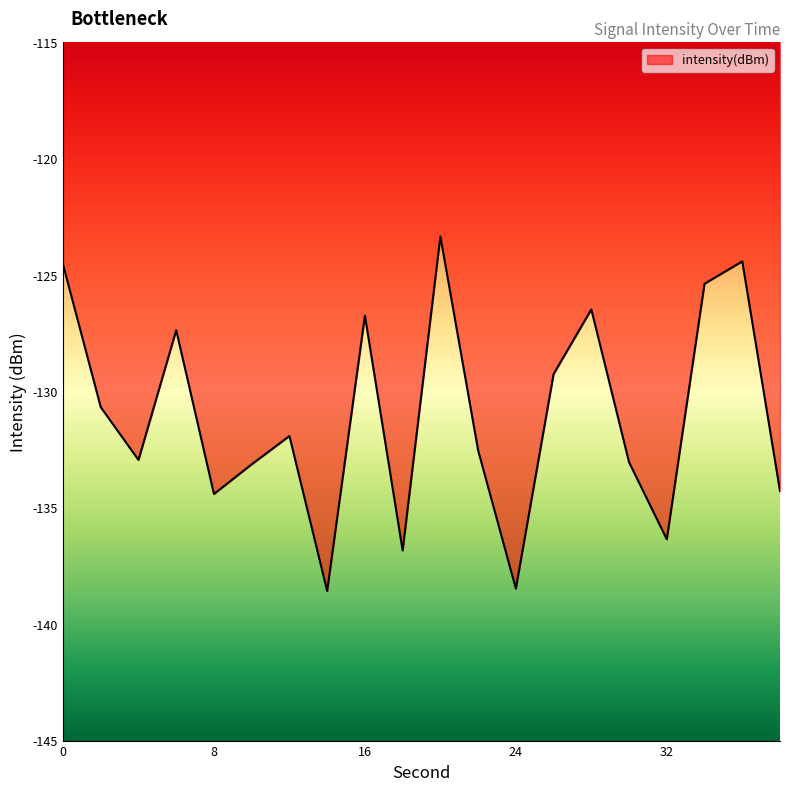

How many interior local peaks (higher than both neighbors) does the data have?

6